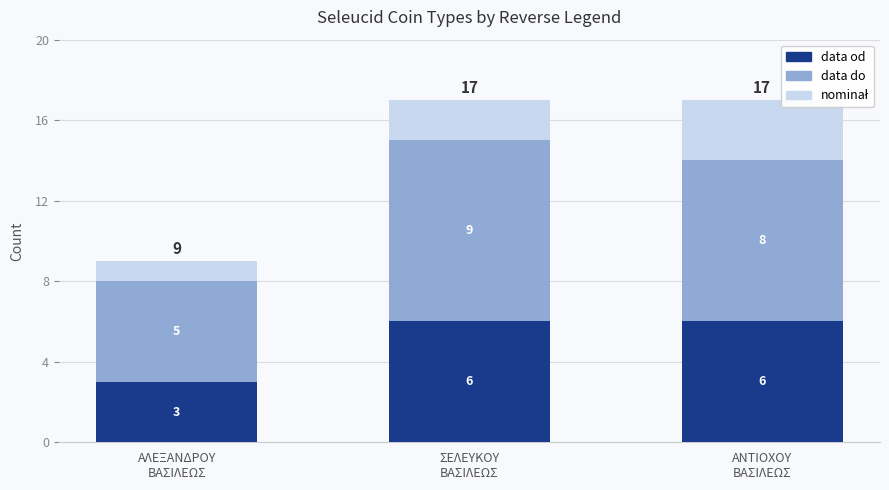

What is the average value of the data od series?

5